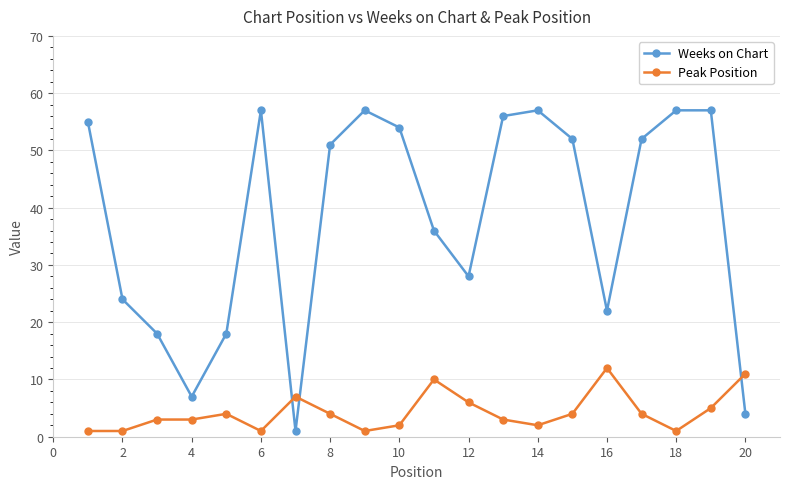

True or false: Weeks on Chart and Peak Position intersect in this chart.

True